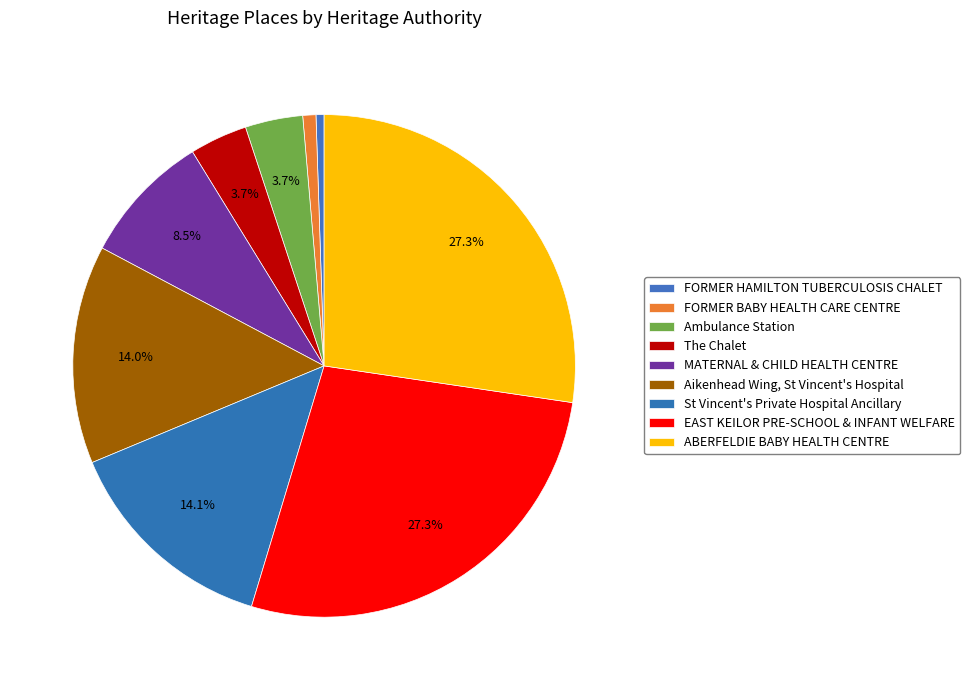

How many slices are in this pie chart?

9